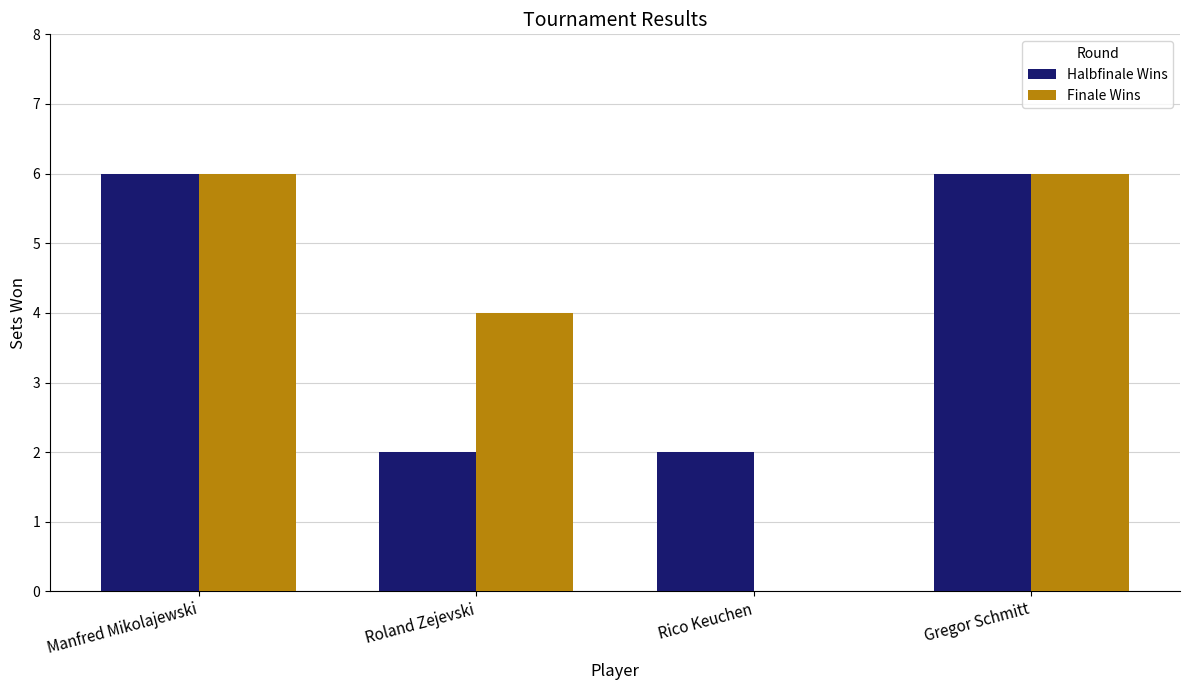

Count the number of categories in the chart.

4